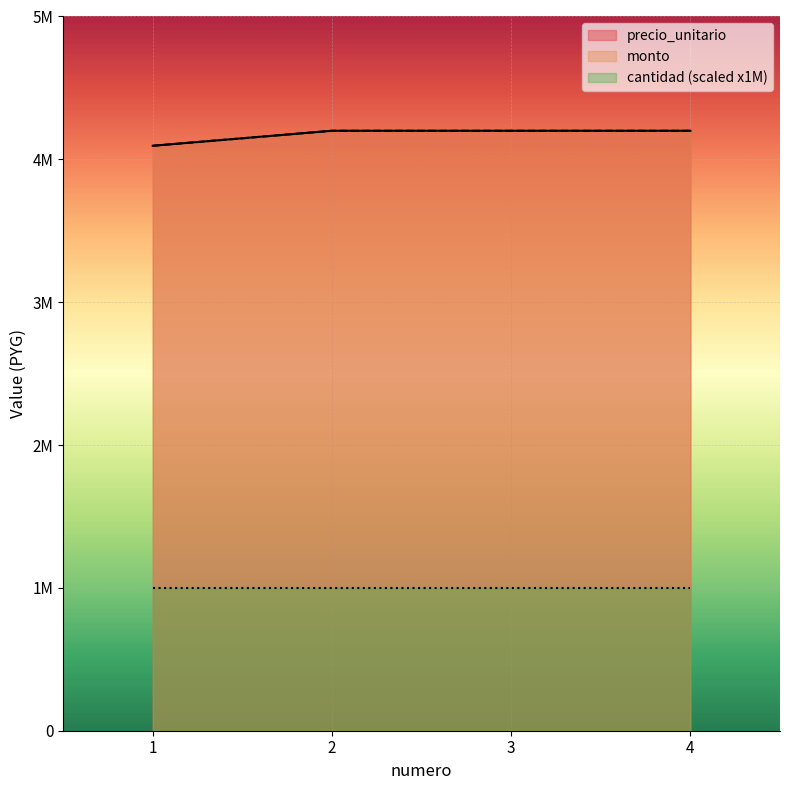

Does the chart display data point markers on the line(s)?

No